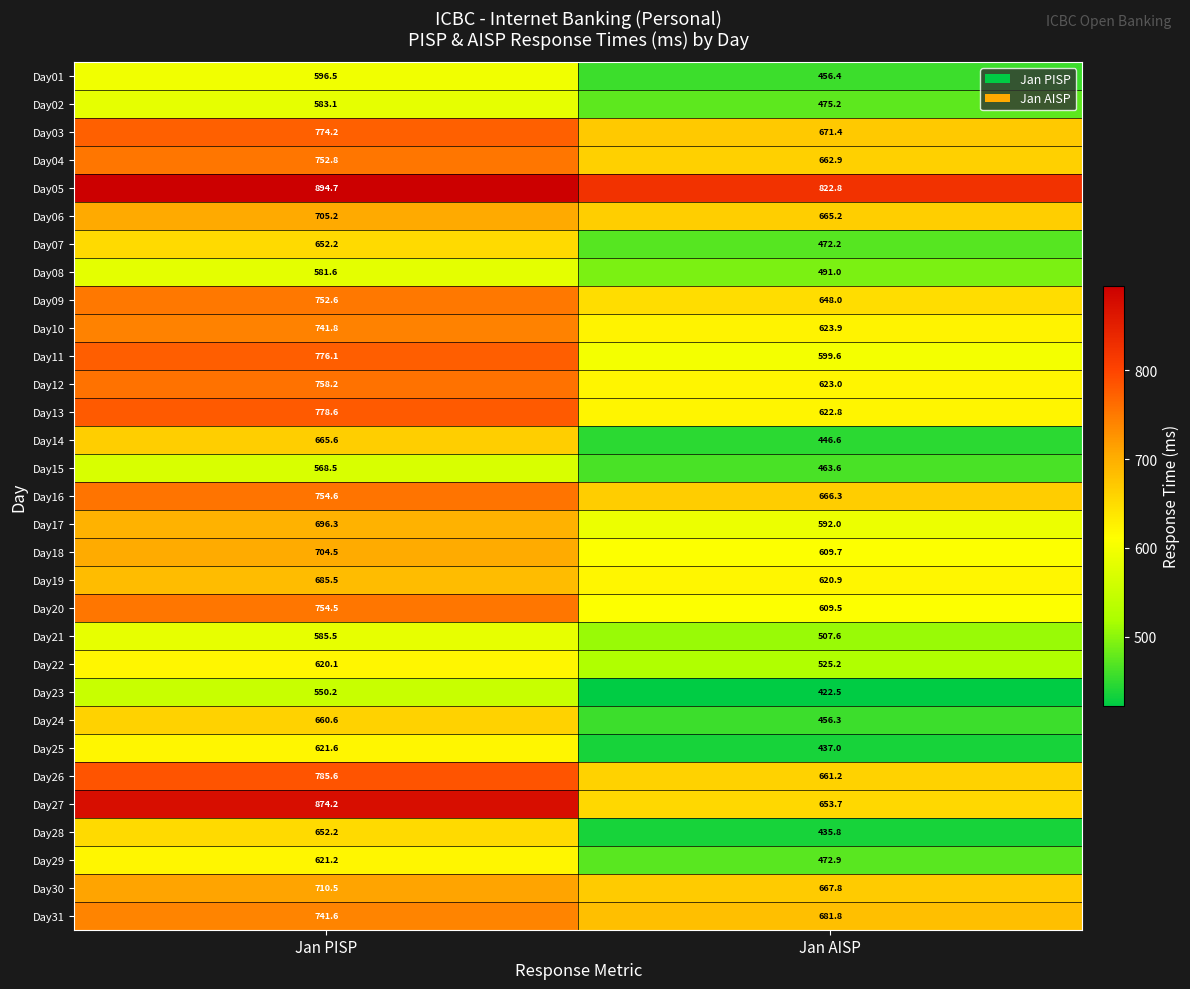

The Day18 series shows 609.7 at Jan AISP. True or false?

True